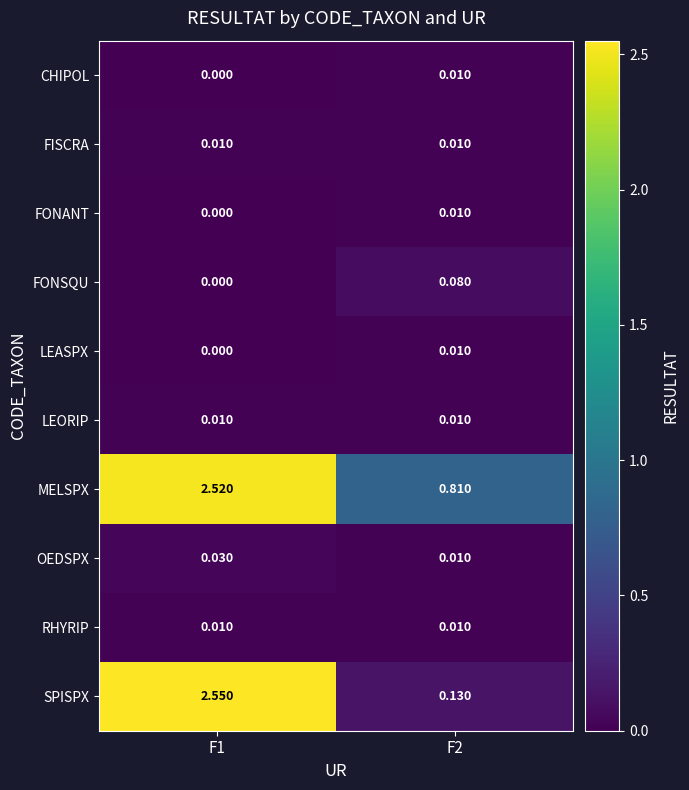

Which series has the widest spread of values?

SPISPX